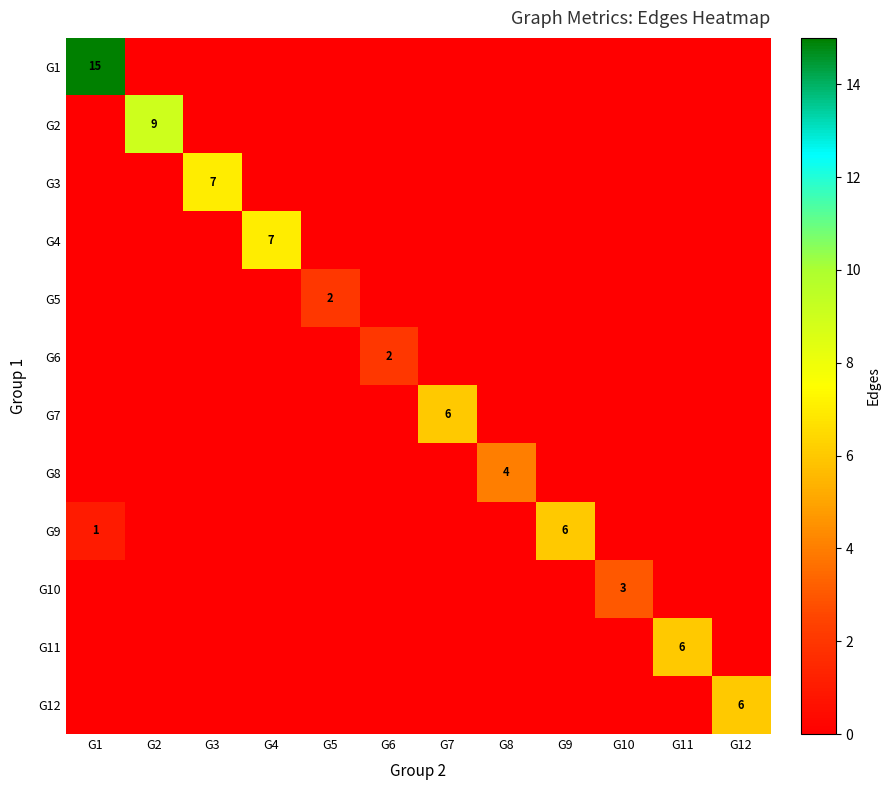

The value of G11 at G1 is -3. True or false?

False